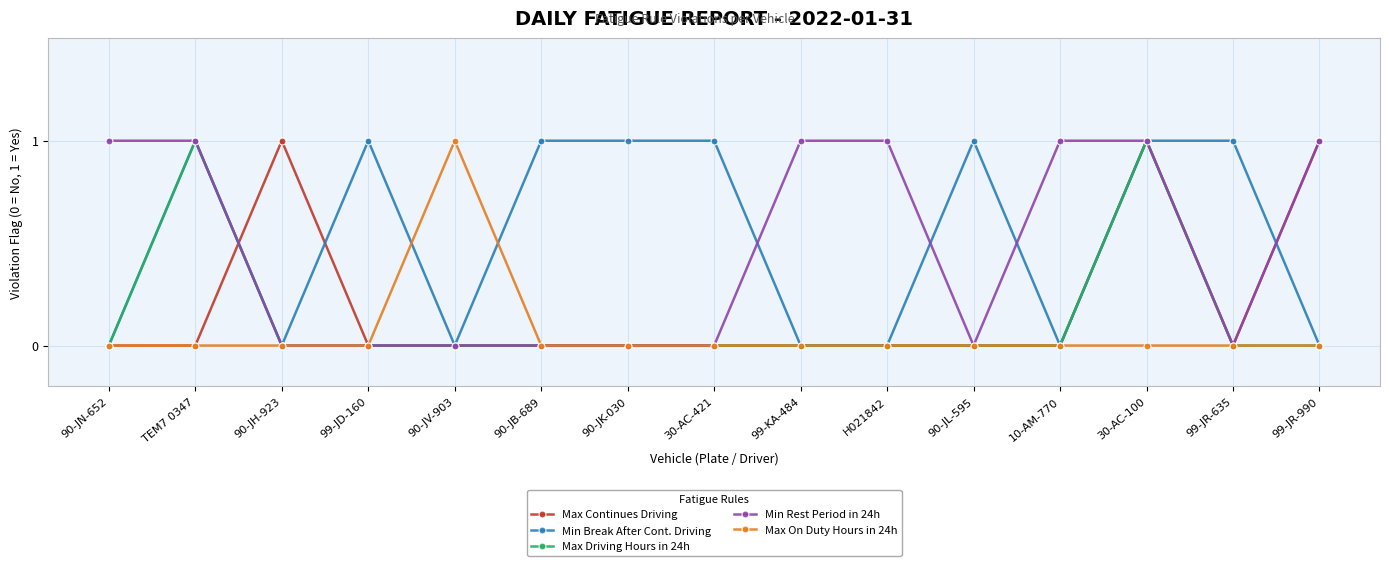

Reading right to left, list all the values displayed in this chart.

Max Continues Driving: 99-JR-990=1	99-JR-635=0	30-AC-100=1	10-AM-770=0	90-JL-595=0	H021842=0	99-KA-484=0	30-AC-421=0	90-JK-030=0	90-JB-689=0	90-JV-903=0	99-JD-160=0	90-JH-923=1	TEM7 0347=0	90-JN-652=0
Min Break After Cont. Driving: 99-JR-990=0	99-JR-635=1	30-AC-100=1	10-AM-770=0	90-JL-595=1	H021842=0	99-KA-484=0	30-AC-421=1	90-JK-030=1	90-JB-689=1	90-JV-903=0	99-JD-160=1	90-JH-923=0	TEM7 0347=1	90-JN-652=0
Max Driving Hours in 24h: 99-JR-990=0	99-JR-635=0	30-AC-100=1	10-AM-770=0	90-JL-595=0	H021842=0	99-KA-484=0	30-AC-421=0	90-JK-030=0	90-JB-689=0	90-JV-903=0	99-JD-160=0	90-JH-923=0	TEM7 0347=1	90-JN-652=0
Min Rest Period in 24h: 99-JR-990=1	99-JR-635=0	30-AC-100=1	10-AM-770=1	90-JL-595=0	H021842=1	99-KA-484=1	30-AC-421=0	90-JK-030=0	90-JB-689=0	90-JV-903=0	99-JD-160=0	90-JH-923=0	TEM7 0347=1	90-JN-652=1
Max On Duty Hours in 24h: 99-JR-990=0	99-JR-635=0	30-AC-100=0	10-AM-770=0	90-JL-595=0	H021842=0	99-KA-484=0	30-AC-421=0	90-JK-030=0	90-JB-689=0	90-JV-903=1	99-JD-160=0	90-JH-923=0	TEM7 0347=0	90-JN-652=0